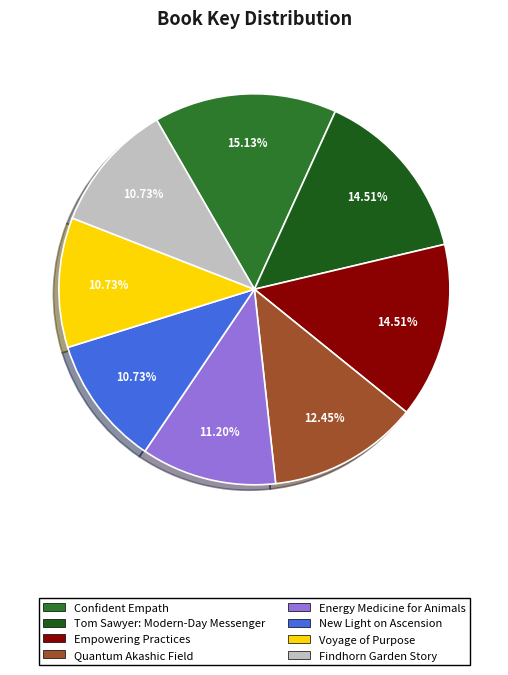

The Voyage of Purpose slice represents 11% of the pie. True or false?

True